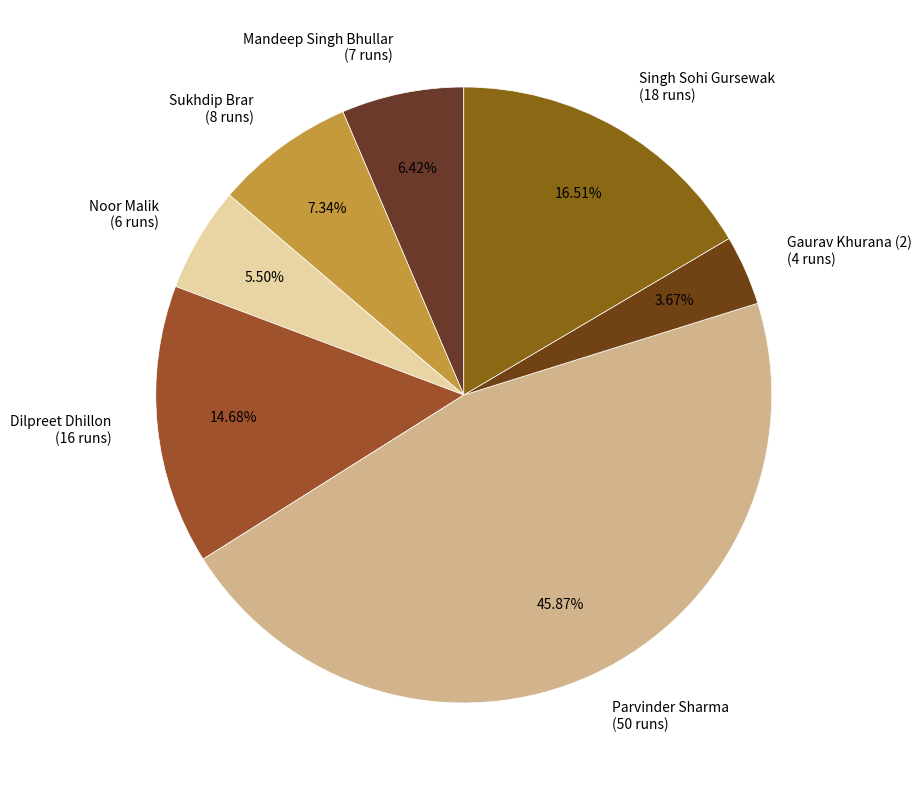

To the nearest percent, what is the difference between the largest and smallest slice percentages?

42%